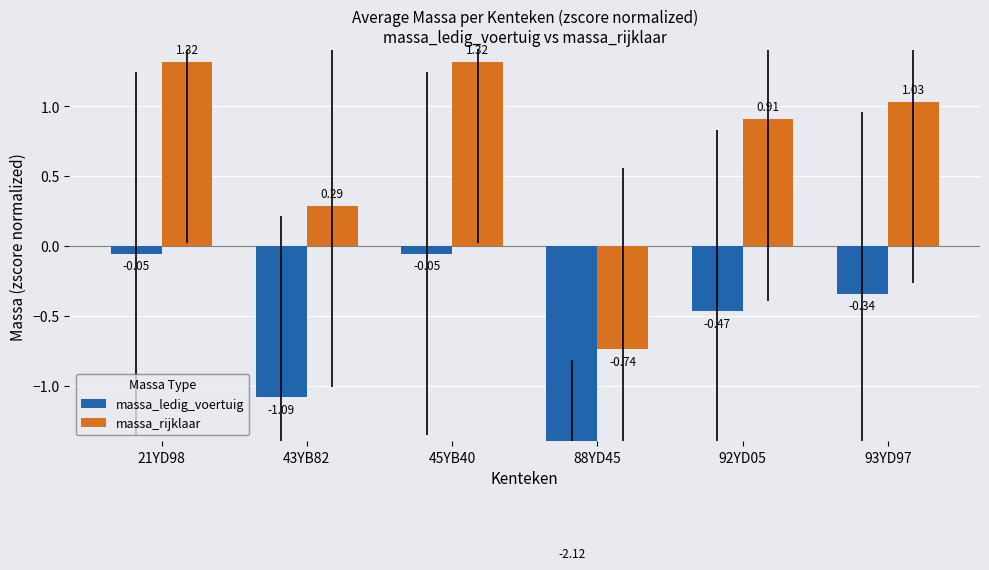

Rank the categories by massa_ledig_voertuig value from lowest to highest.

88YD45, 43YB82, 92YD05, 93YD97, 21YD98, 45YB40